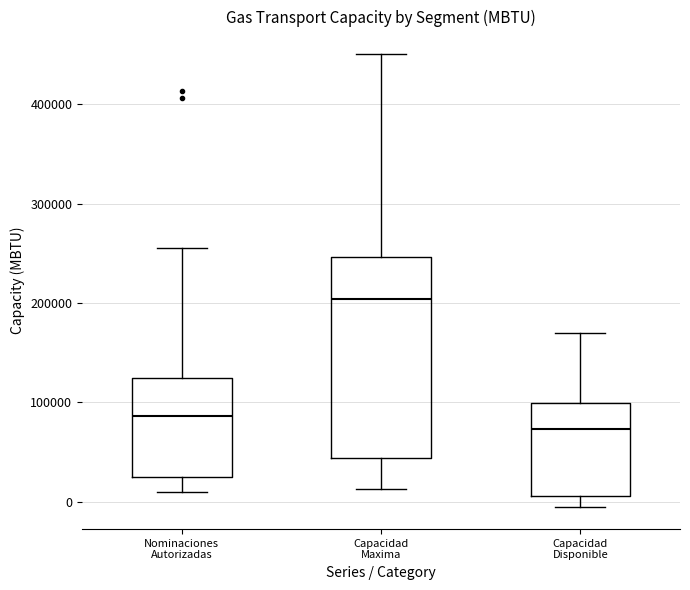

Where is the upper edge of the box for Capacidad Maxima on the y-axis? The values are not printed on the chart, so give them approximately, as read against the axis.

250000